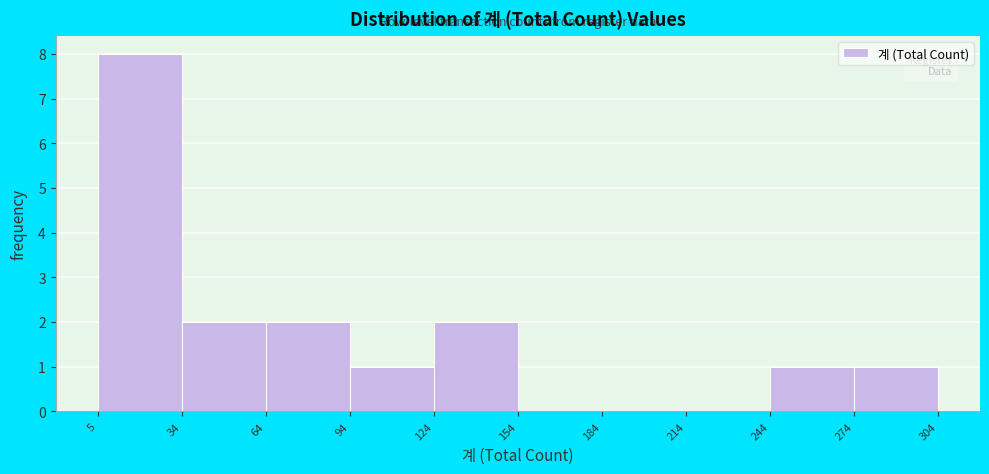

What is the height of the bar covering 5 to 34 on the x-axis? The values are not printed on the chart, so give them approximately, as read against the axis.

8